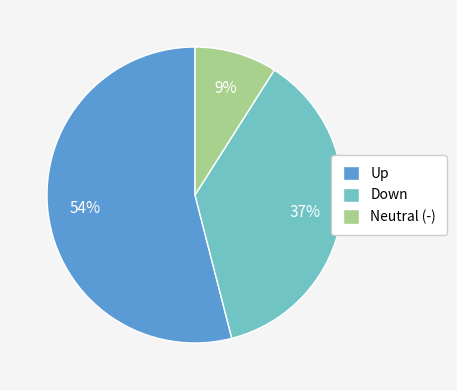

Does any single category account for the majority?

Yes